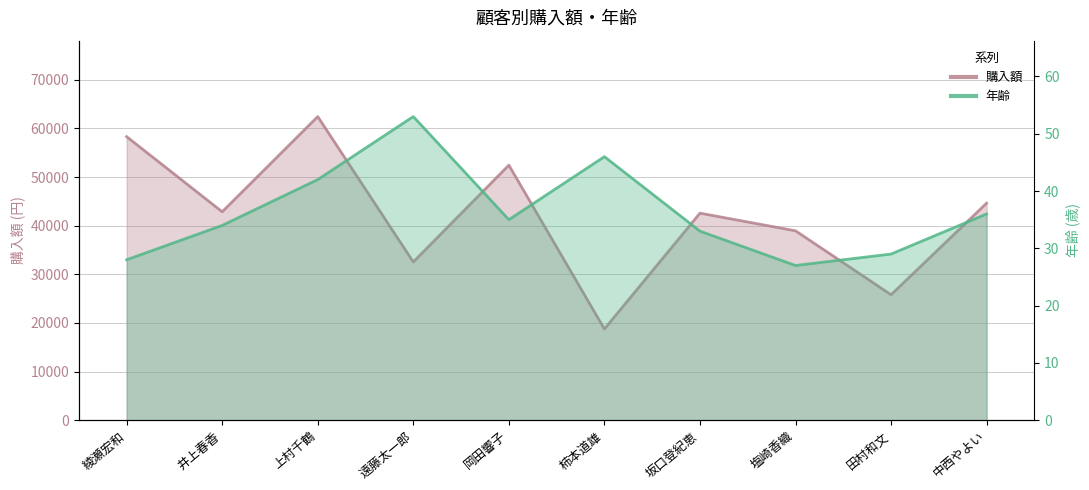

True or false: 年齢_line and 購入額_line cross at least once.

False